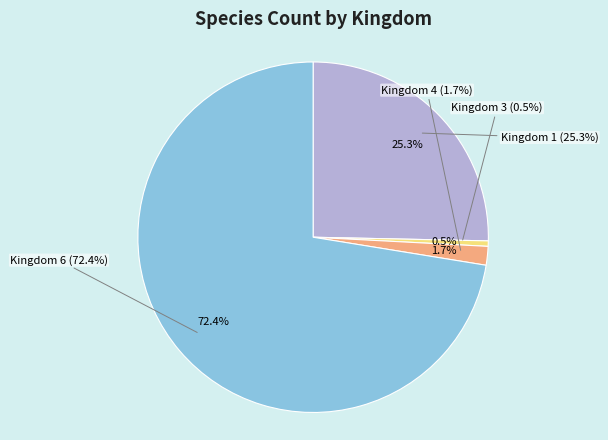

Count the number of slices in the pie.

4